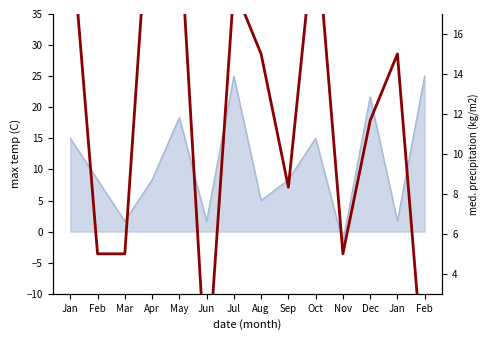

Which label corresponds to the largest value in the chart?

Apr